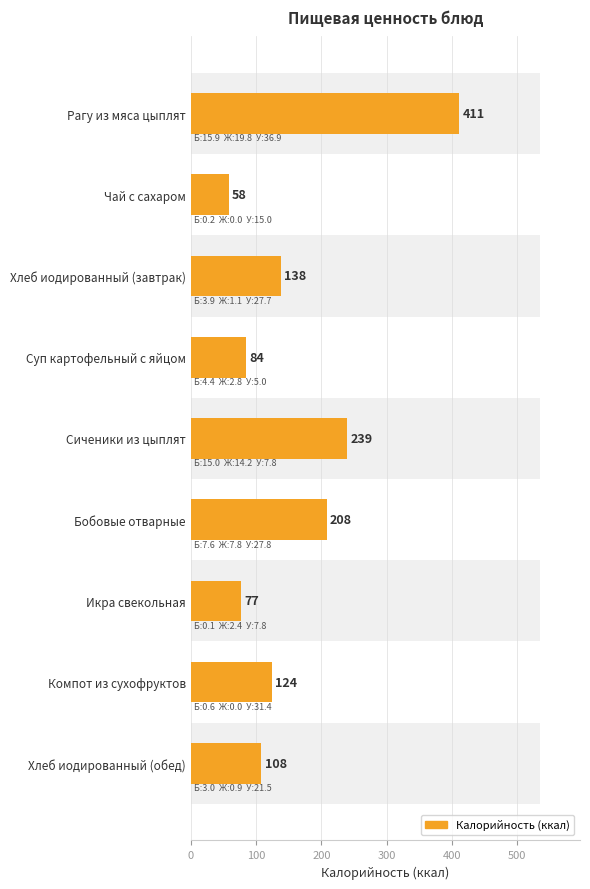

What position from the left is Сиченики из цыплят?

5